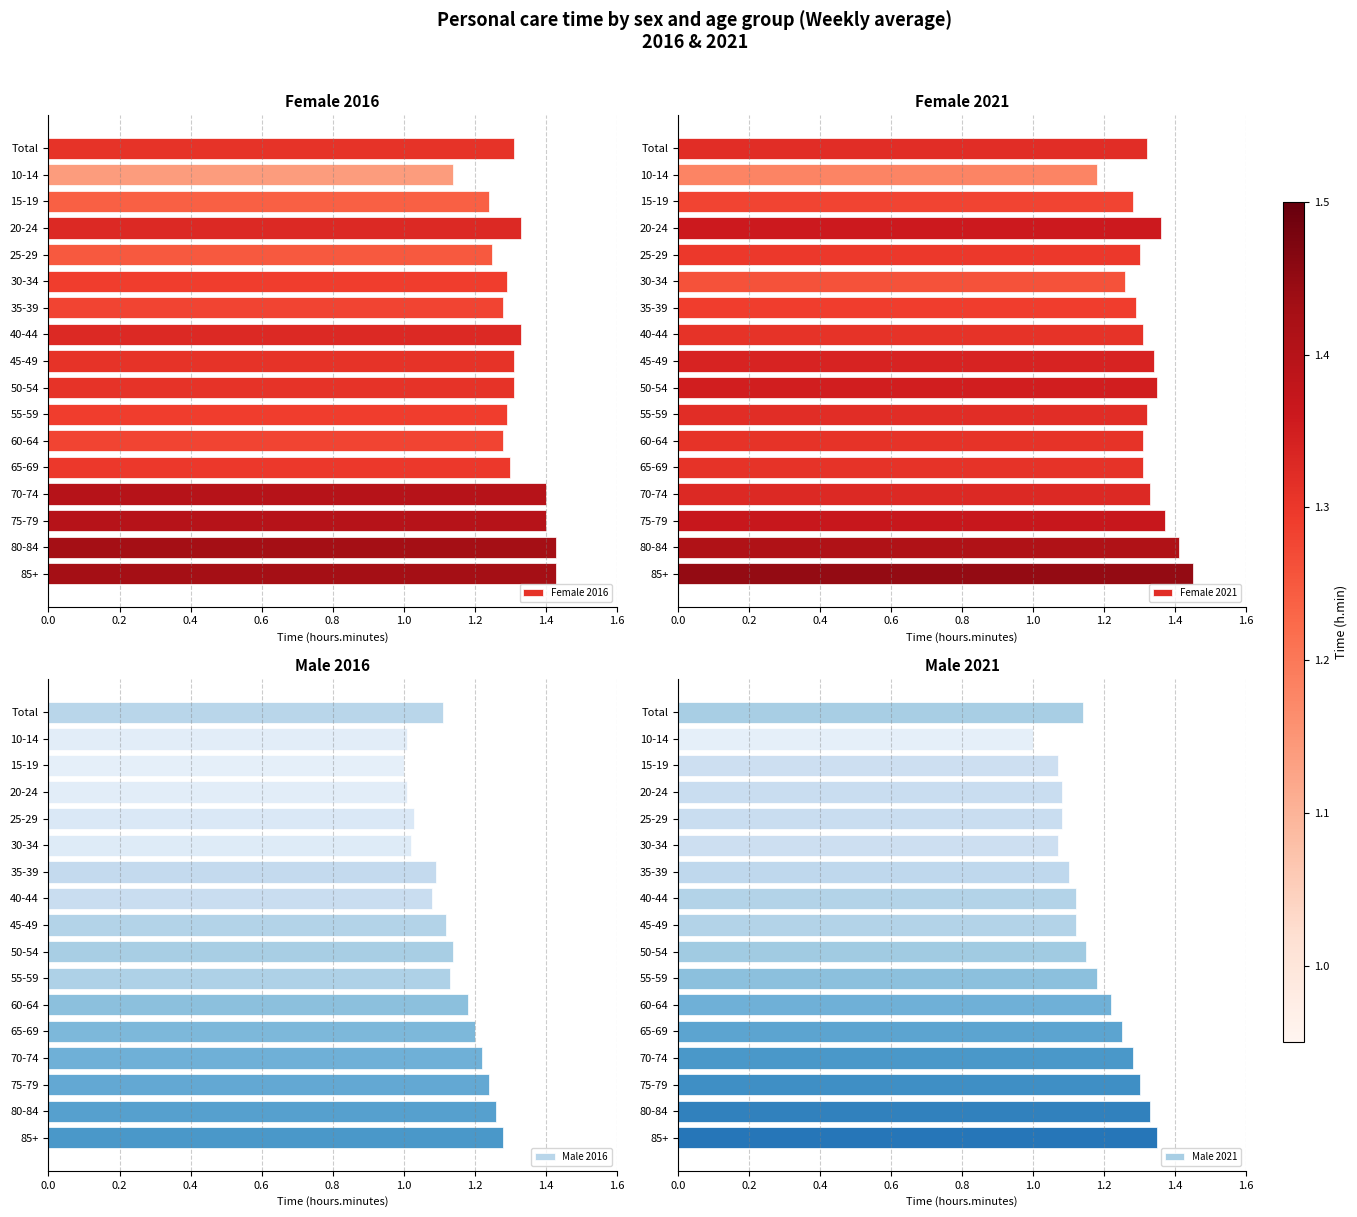

How many values in the Male 2016 series exceed 1?

16